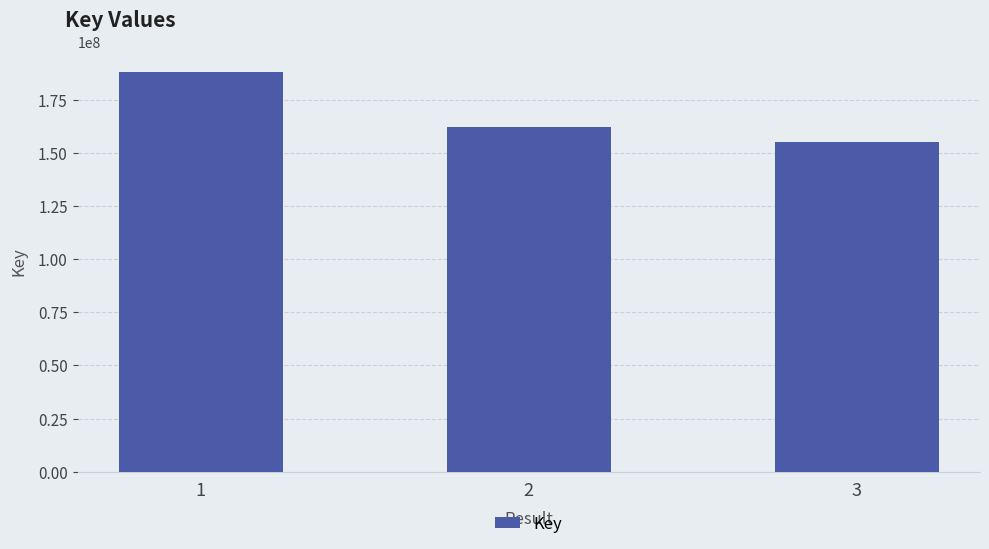

Rank the categories by value from lowest to highest.

3, 2, 1